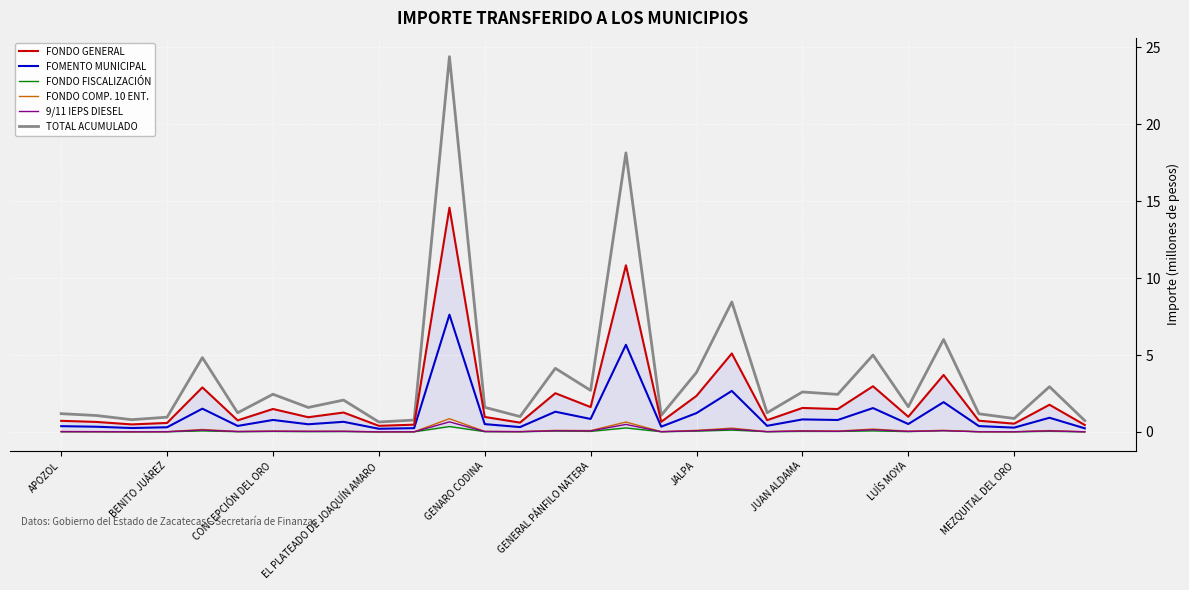

True or false: TOTAL ACUMULADO and 9/11 IEPS DIESEL intersect in this chart.

False